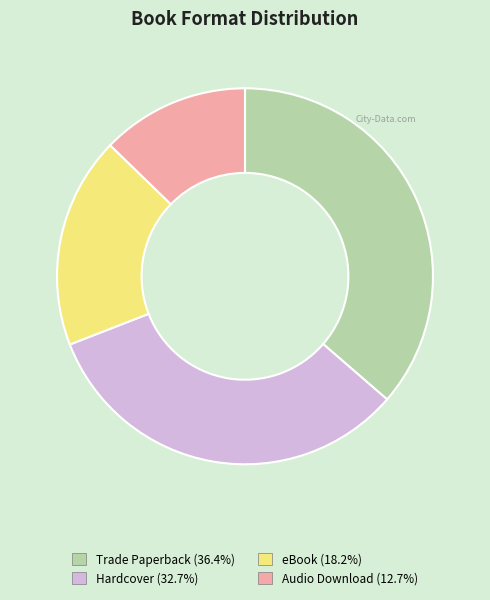

Which has a higher value, Hardcover or Audio Download?

Hardcover